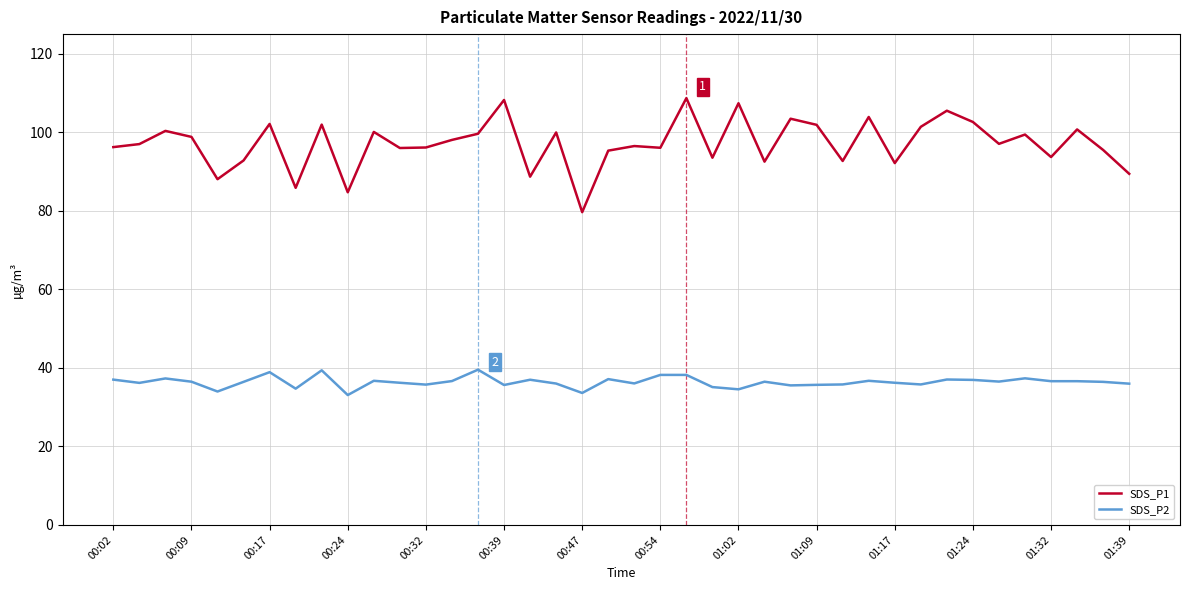

Rank the series by their maximum value, from highest to lowest.

SDS_P1, SDS_P2